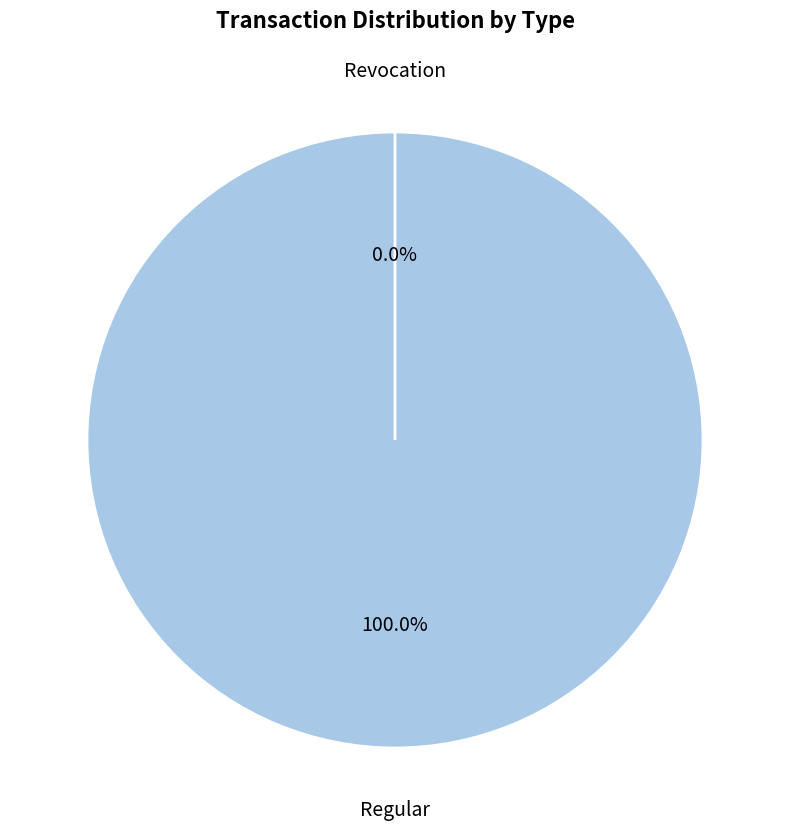

Which has a higher value, Revocation or Regular?

Regular